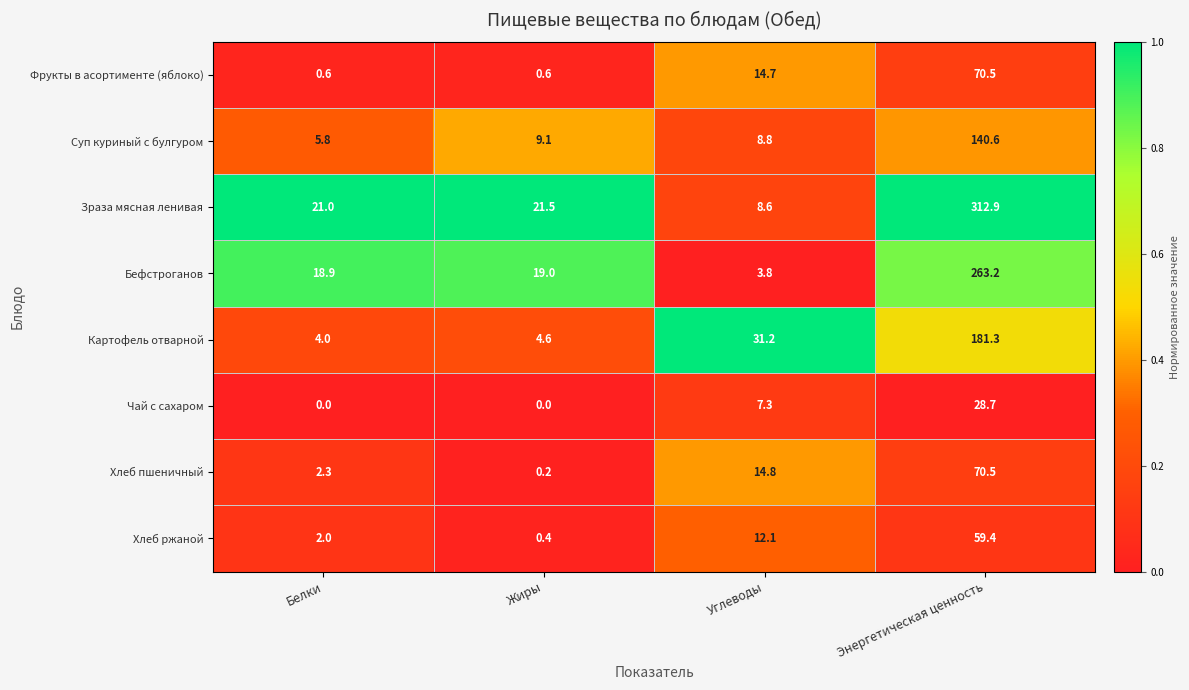

At which category is the sum across all series the highest?

Энергетическая ценность